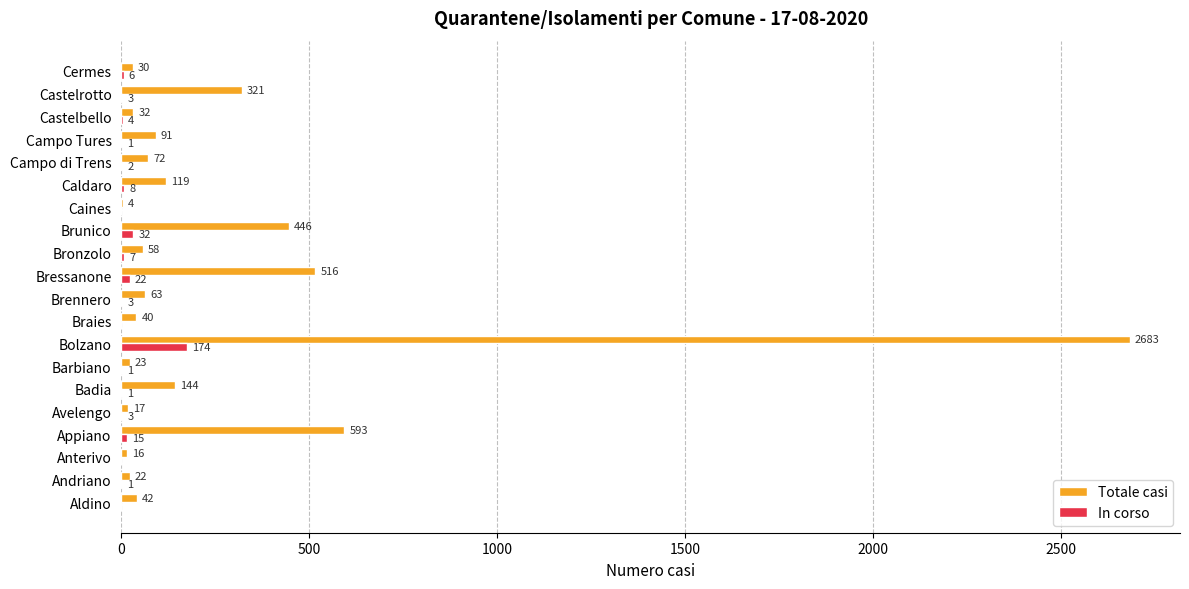

Is the value of Totale casi at Campo Tures greater than the value of In corso at Brennero?

Yes